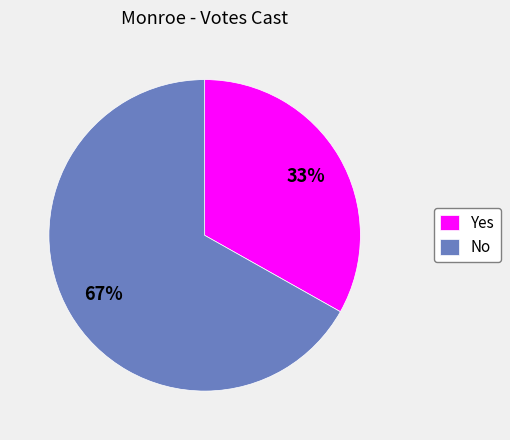

What is the smallest slice in the pie chart?

Yes